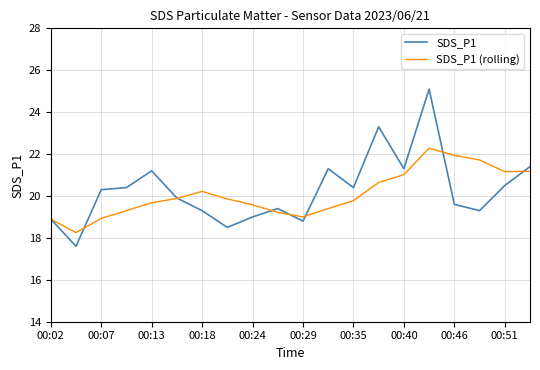

Rank the series by their maximum value, from lowest to highest.

SDS_P1 (rolling), SDS_P1